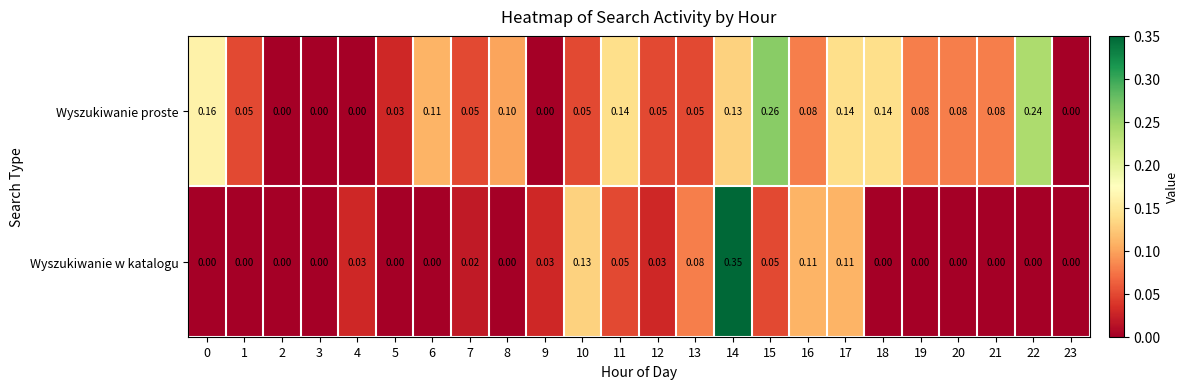

How many data points does each series have?

24